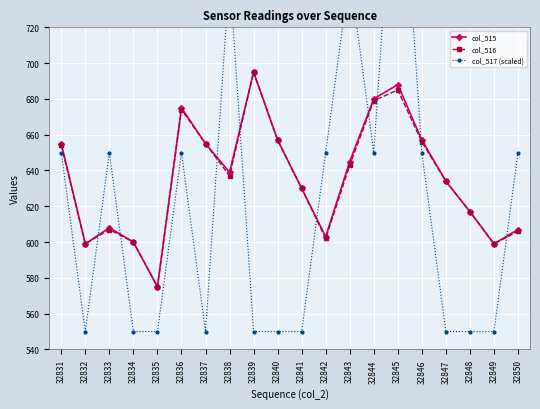

In col_516, how many points are higher than both neighbors (excluding endpoints)?

4